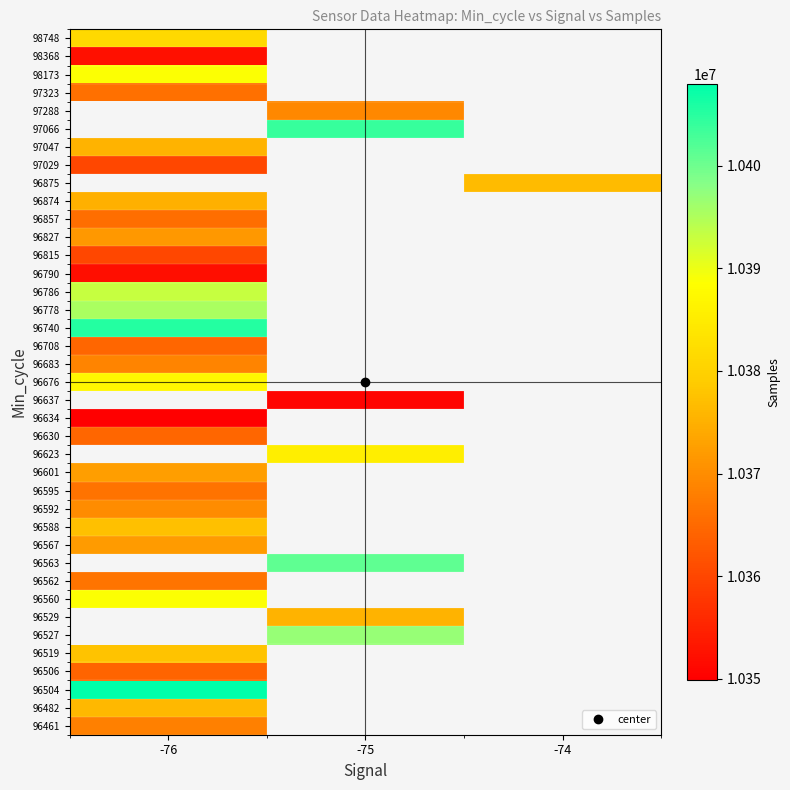

Rank the series at -76 from highest to lowest value.

96504, 96527, 96529, 96563, 96623, 96637, 96740, 96778, 96786, 96560, 96676, 96519, 96588, 96482, 96875, 97066, 97288, 98173, 98748, 97047, 96874, 96601, 96567, 96827, 96592, 96683, 96461, 96562, 96595, 97323, 96857, 96630, 96708, 96506, 97029, 96815, 98368, 96790, 96634